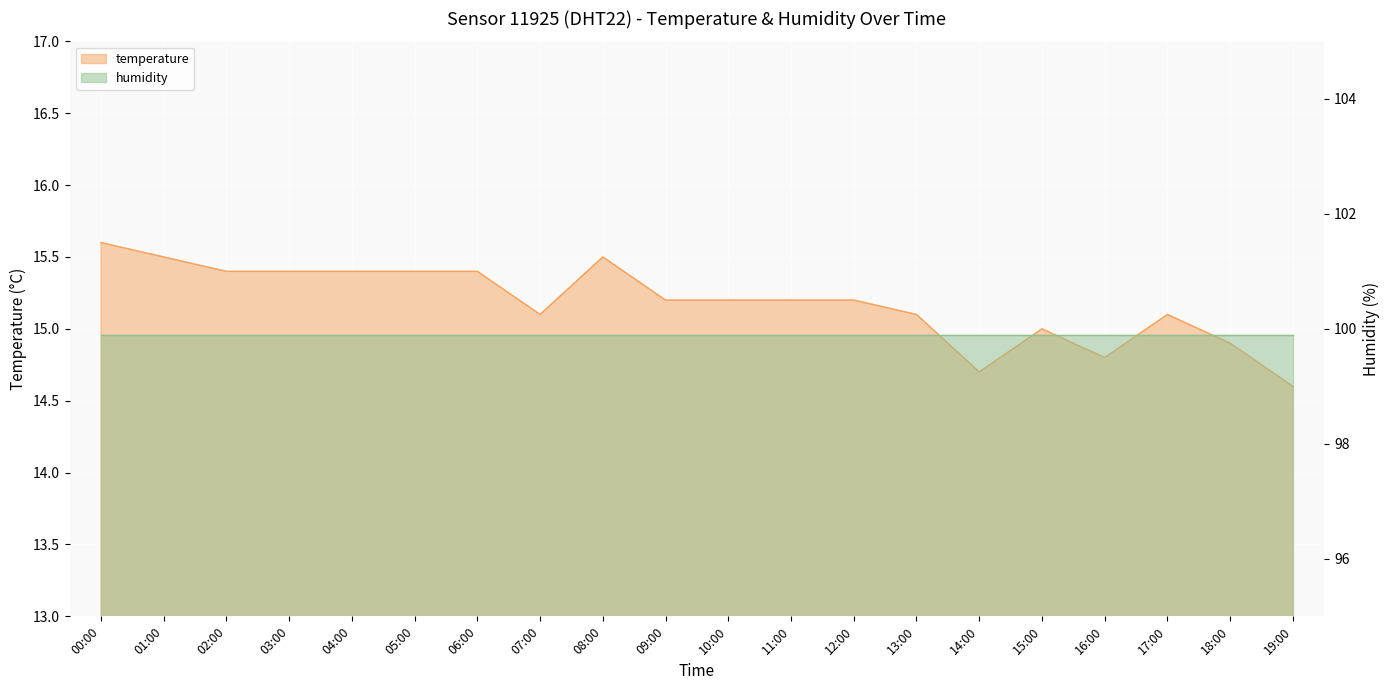

Reading left to right, transcribe all the data shown in this chart.

00:00=15.6	01:00=15.5	02:00=15.4	03:00=15.4	04:00=15.4	05:00=15.4	06:00=15.4	07:00=15.1	08:00=15.5	09:00=15.2	10:00=15.2	11:00=15.2	12:00=15.2	13:00=15.1	14:00=14.7	15:00=15.0	16:00=14.8	17:00=15.1	18:00=14.9	19:00=14.6